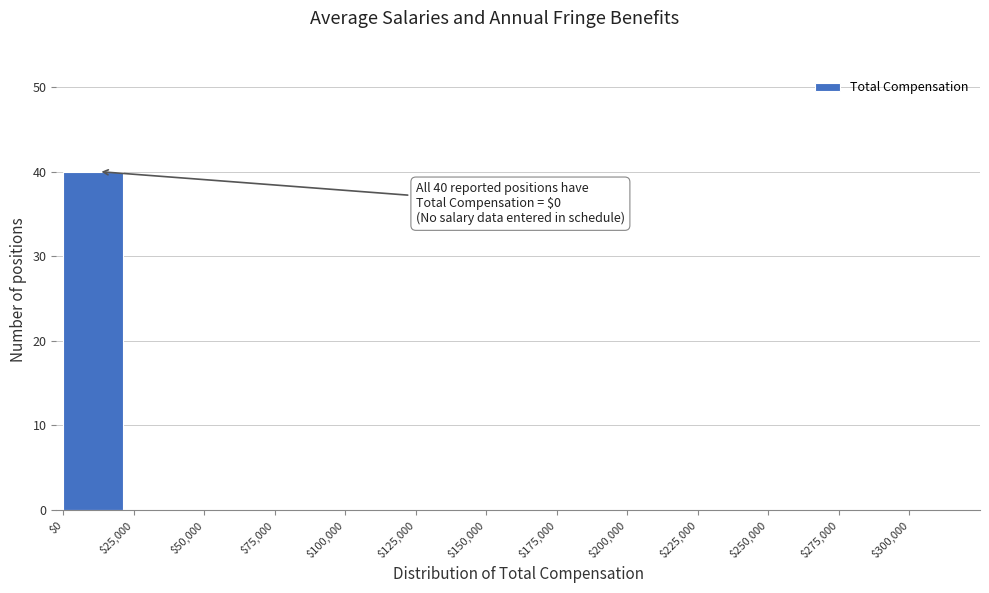

Which range on the x-axis has the tallest bar?

0 to 25000